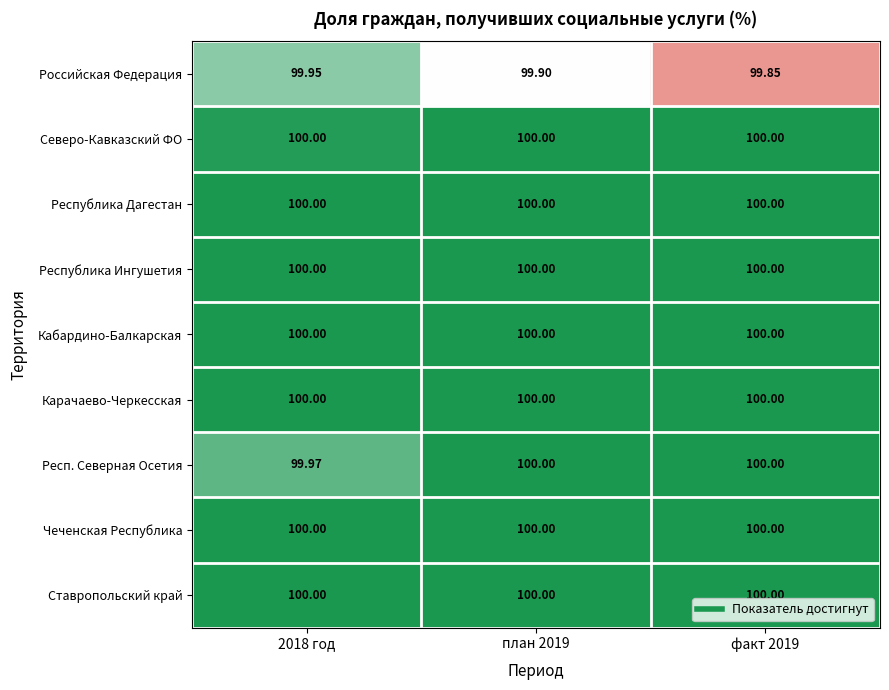

Which series changed the most between 2018 год and факт 2019?

Российская Федерация